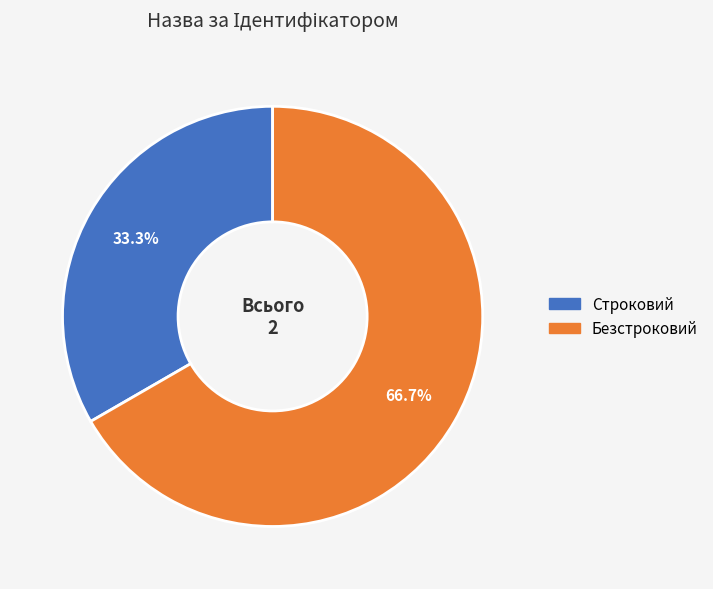

To the nearest percent, what portion does Строковий represent?

33%